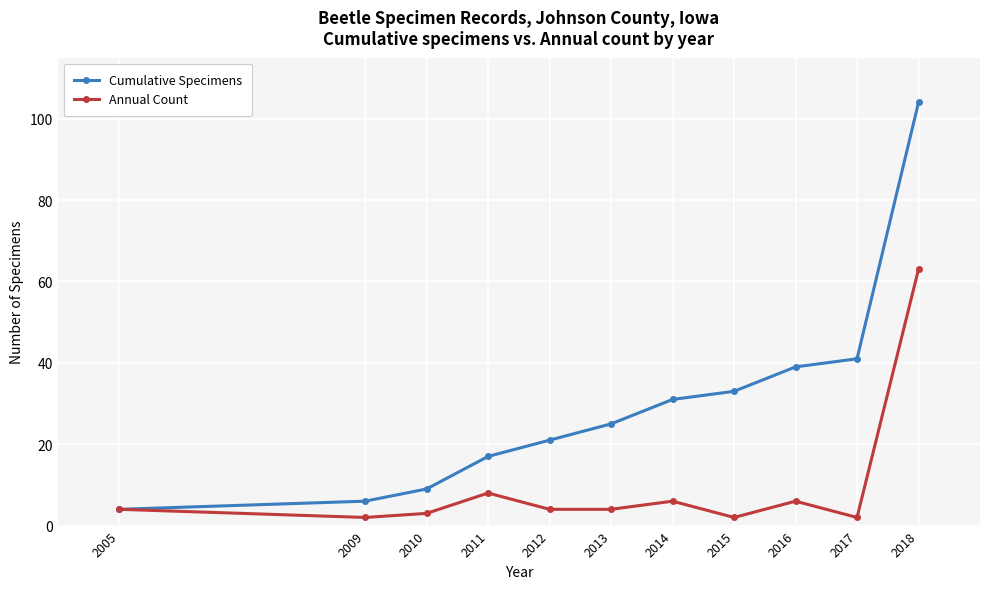

What is the difference between the second highest and second lowest values in the Cumulative Specimens series?

35